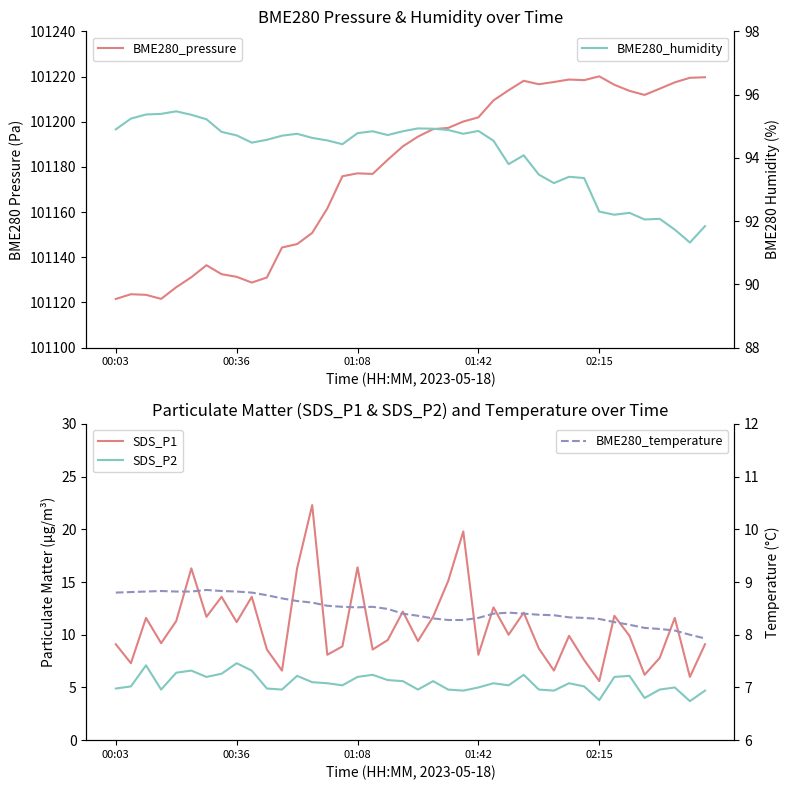

Is it true that BME280_pressure equals 101196.7 at 21?

True